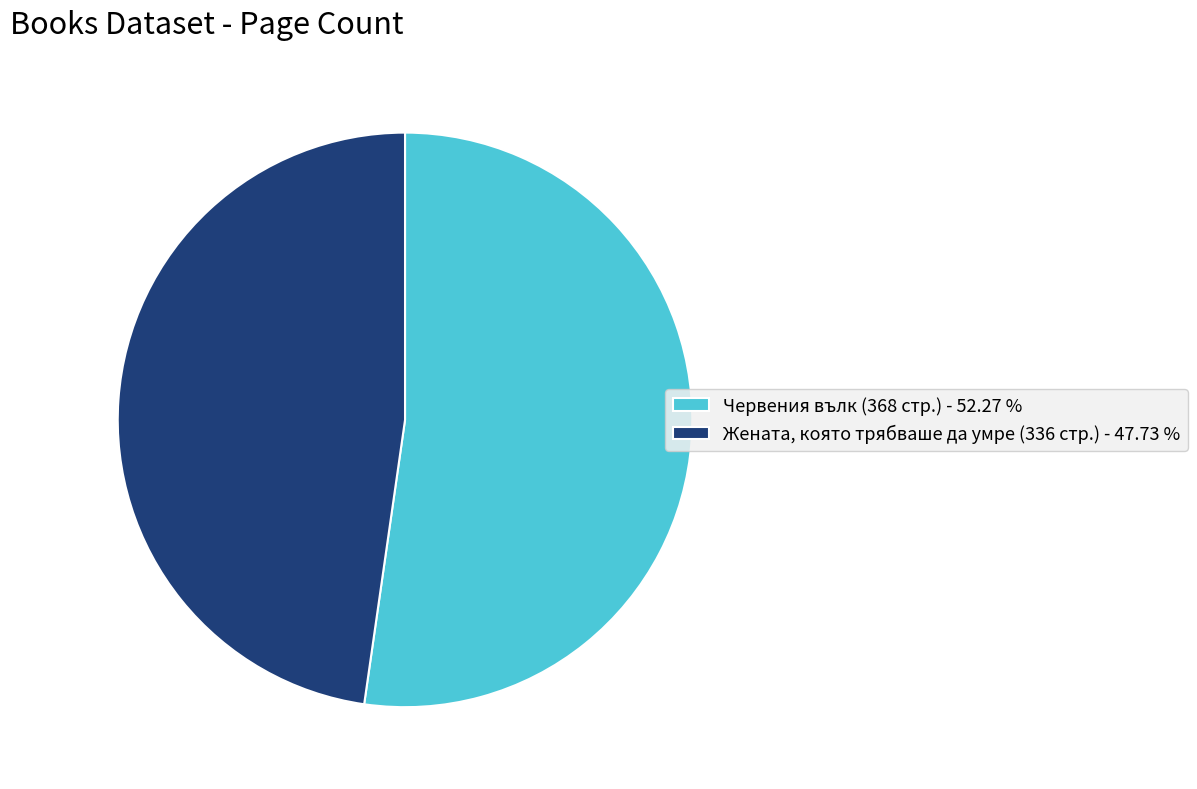

Combined, do Червения вълк (368 стр.) - 52.27 % and Жената, която трябваше да умре (336 стр.) - 47.73 % account for over 50%?

Yes